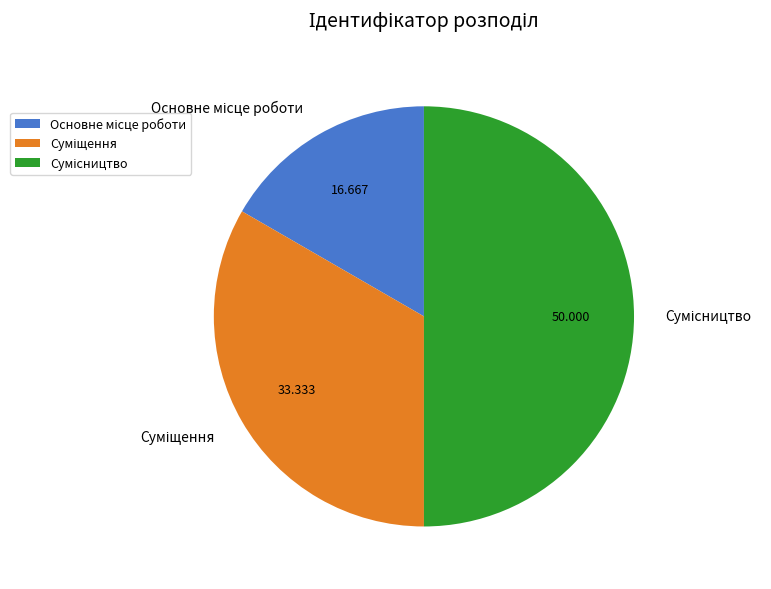

Count the number of slices in the pie.

3